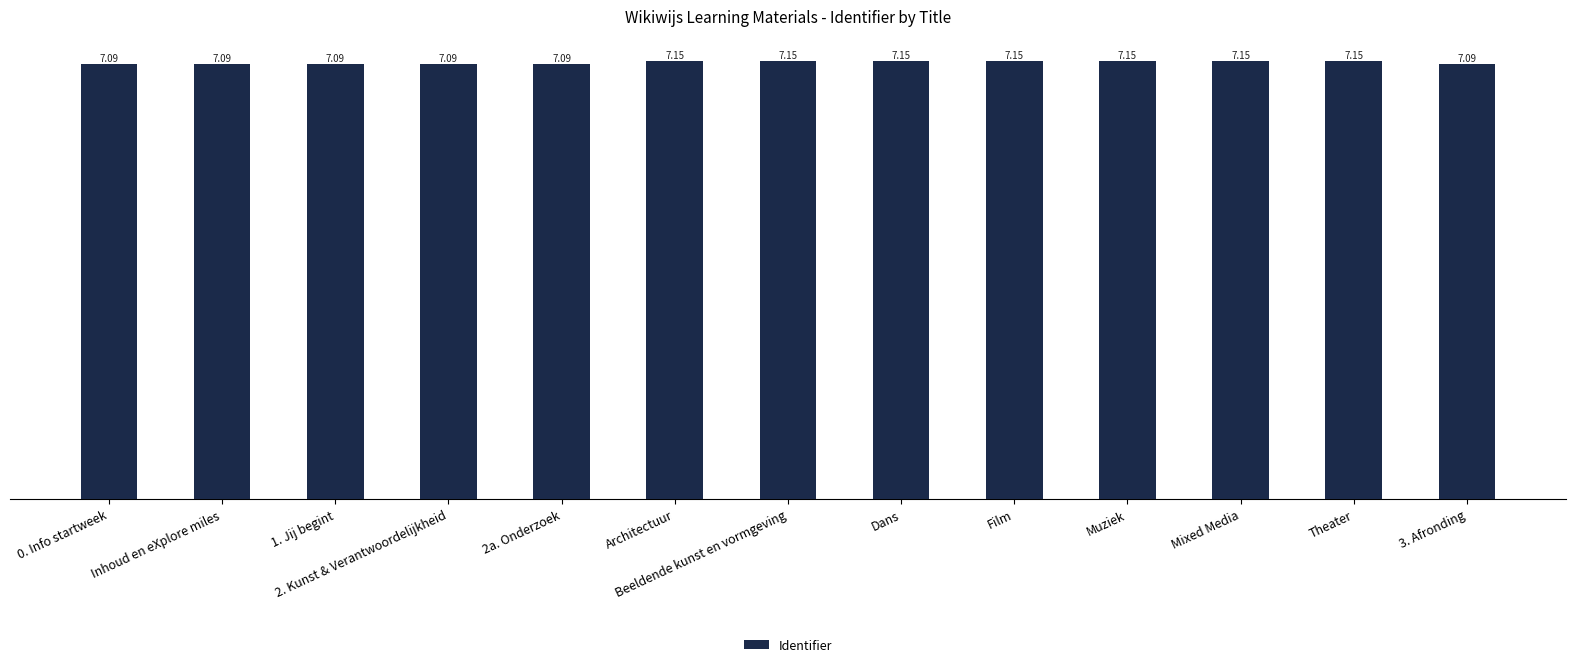

How many bars are there in total?

13